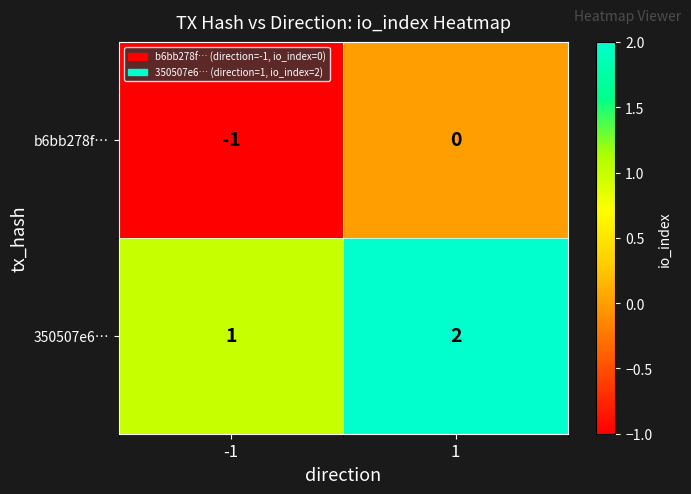

At how many categories does at least one series exceed 0?

2